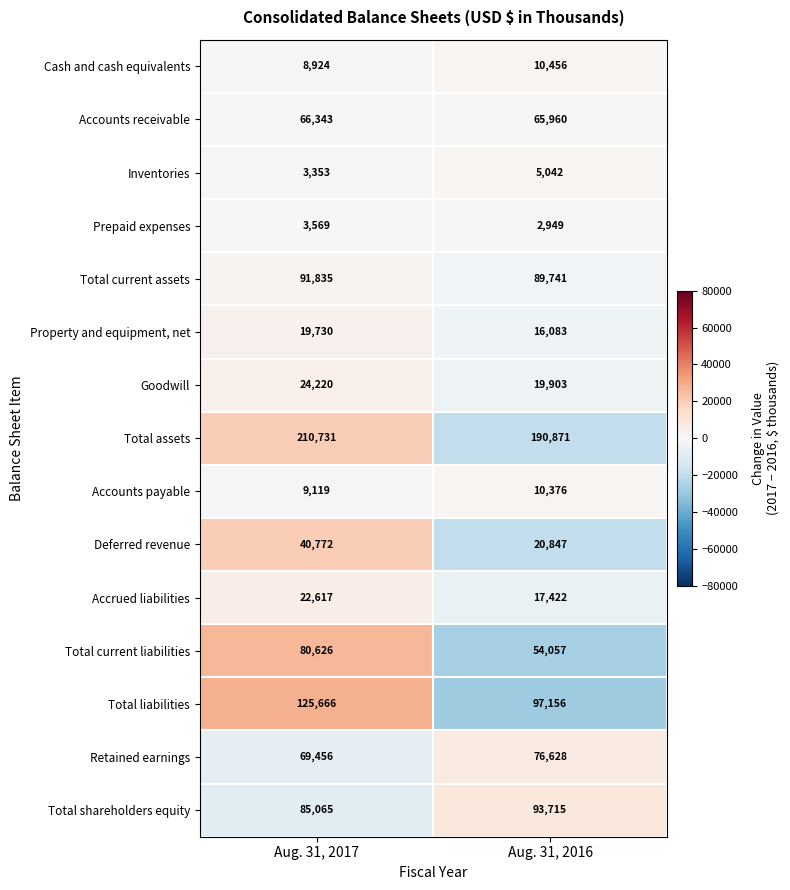

At how many categories does at least one series exceed 24915?

2